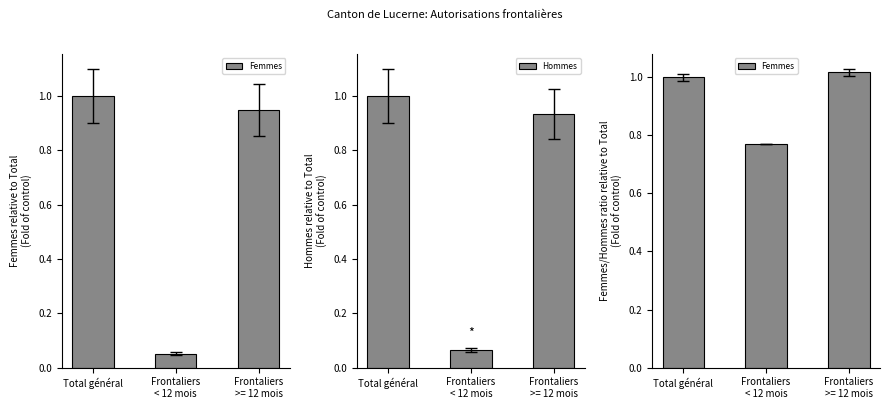

Which series has the widest spread of values?

Hommes